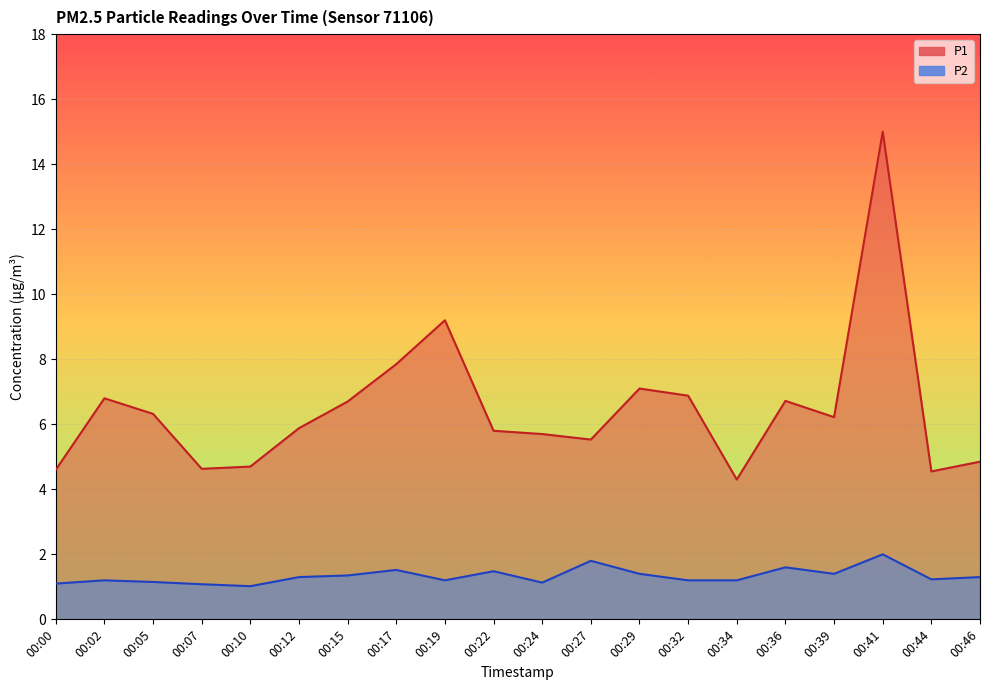

At which category is the sum across all series the highest?

00:41